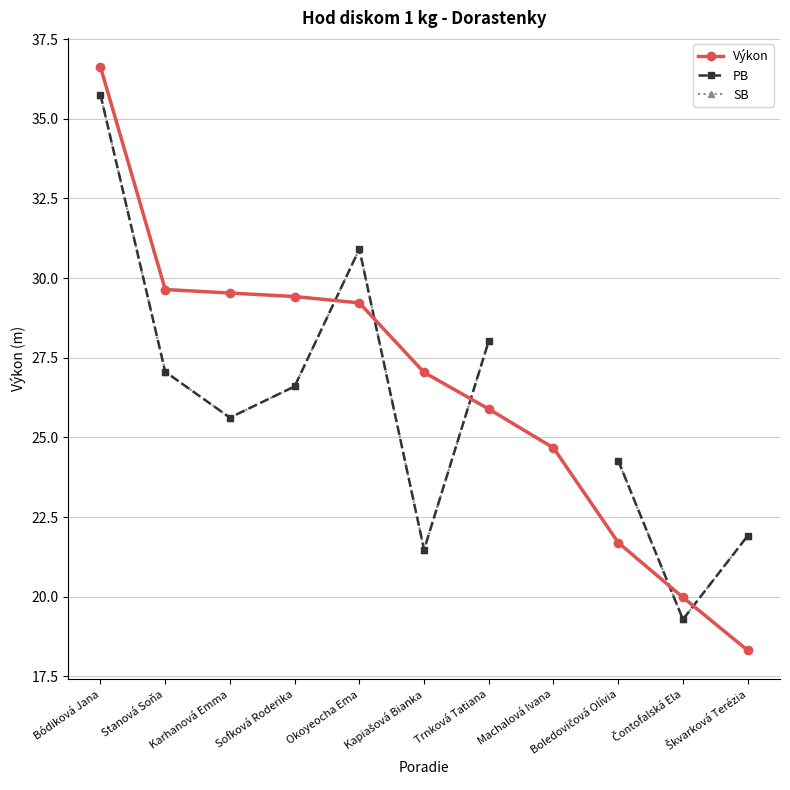

At Čontofalská Ela, list the series in order from smallest to largest.

PB, SB, Výkon